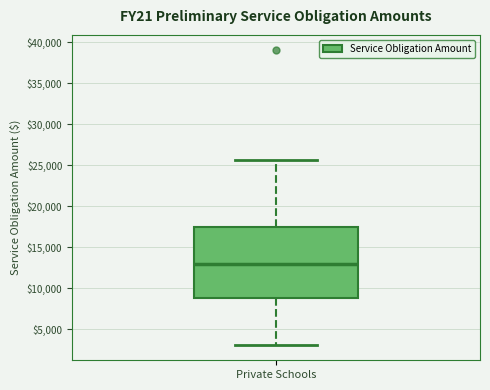

Read this box plot against the y-axis: the position of the median line, the range covered by the box, and the ends of both whiskers. The values are not printed on the chart, so give them approximately, as read against the axis.

median 13000, box 9000 to 17500, whiskers 3000 to 25500